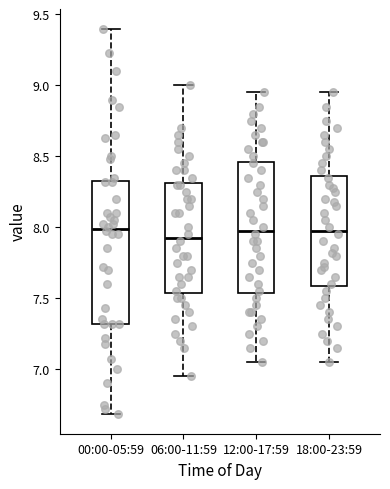

Reading left to right, transcribe this box plot: for each box, give where its median line is, the range the box spans, and where its two whiskers end, as read against the y-axis. The values are not printed on the chart, so give them approximately, as read against the axis.

00:00-05:59: median 8.00, box 7.30 to 8.35, whiskers 6.70 to 9.40
06:00-11:59: median 7.95, box 7.55 to 8.30, whiskers 6.95 to 9.00
12:00-17:59: median 8.00, box 7.55 to 8.45, whiskers 7.05 to 8.95
18:00-23:59: median 8.00, box 7.60 to 8.35, whiskers 7.05 to 8.95